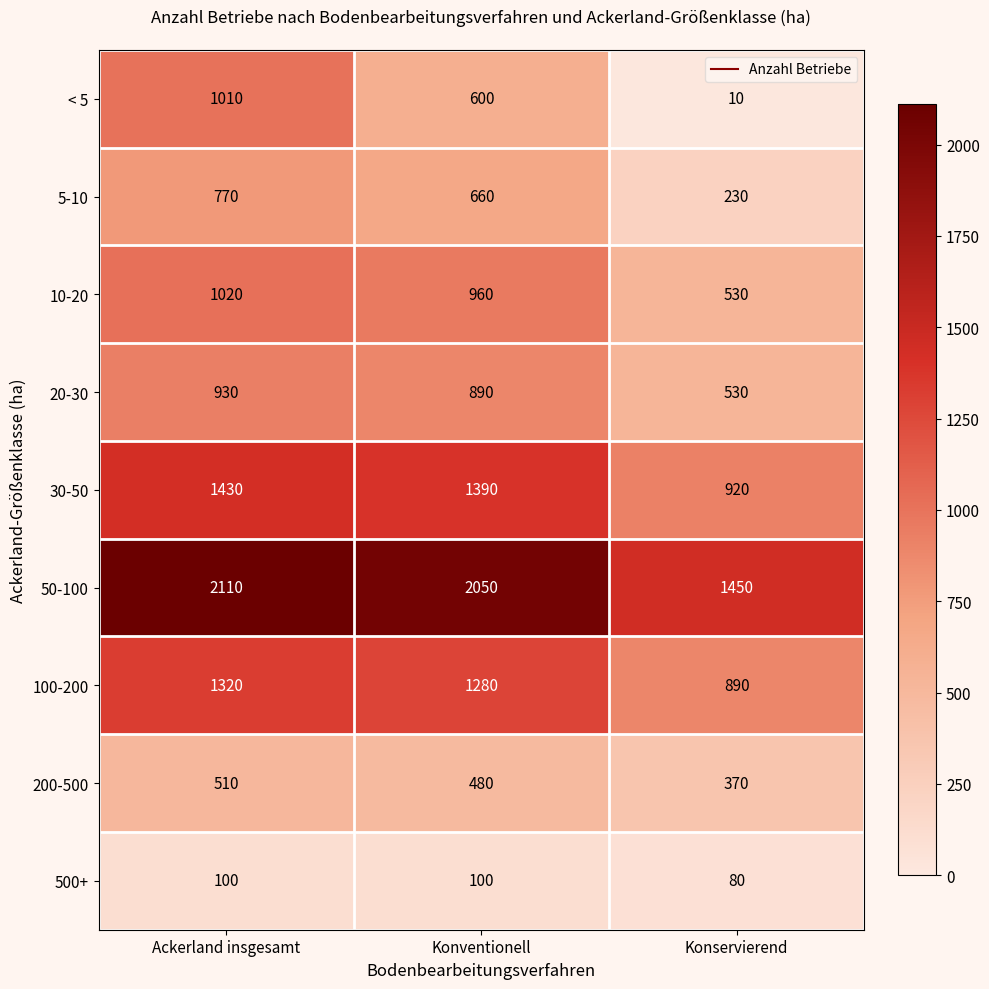

What is the total value across all series at Konventionell?

8410